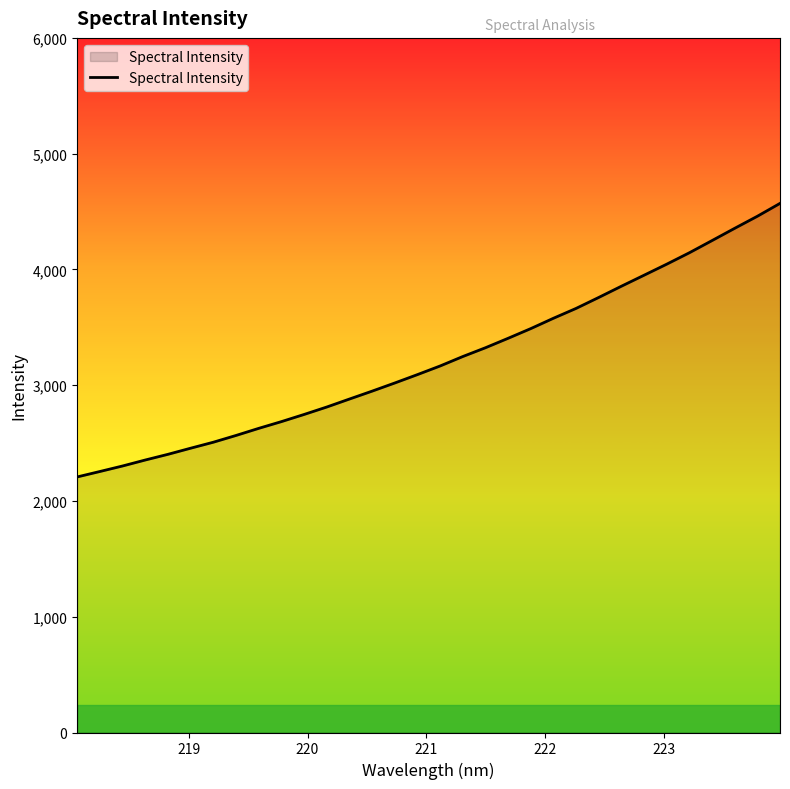

What is the average value?

3222.6